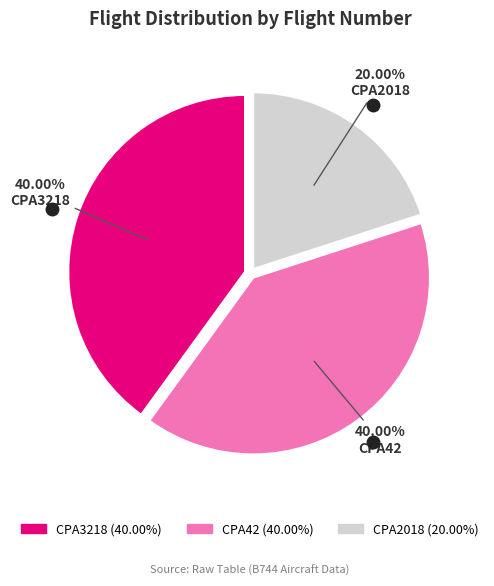

To the nearest percent, what is the difference between the largest and smallest slice percentages?

20%